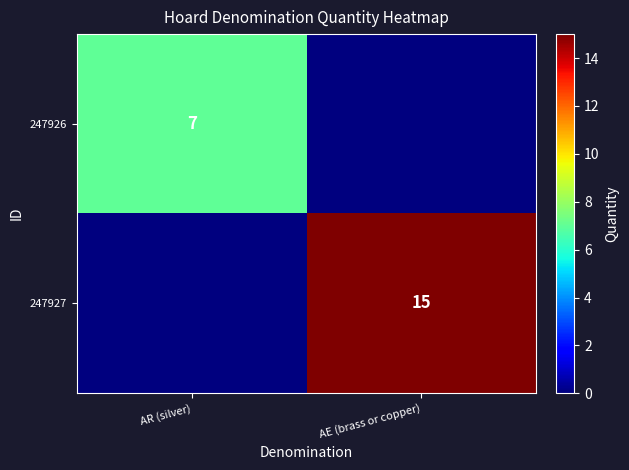

True or false: 247927 has a value of 15 at AE (brass or copper).

True